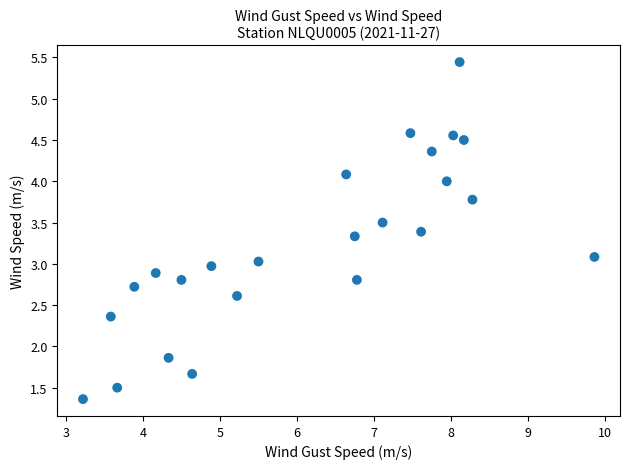

What is the range of Y values (max minus min)?

4.1